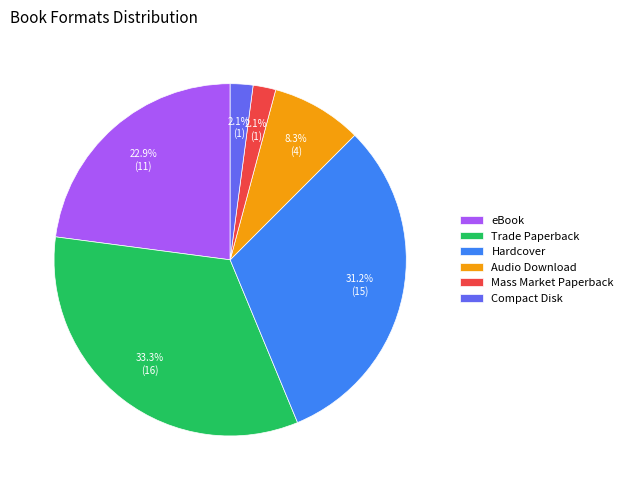

Which category has the biggest portion of the pie?

Trade Paperback